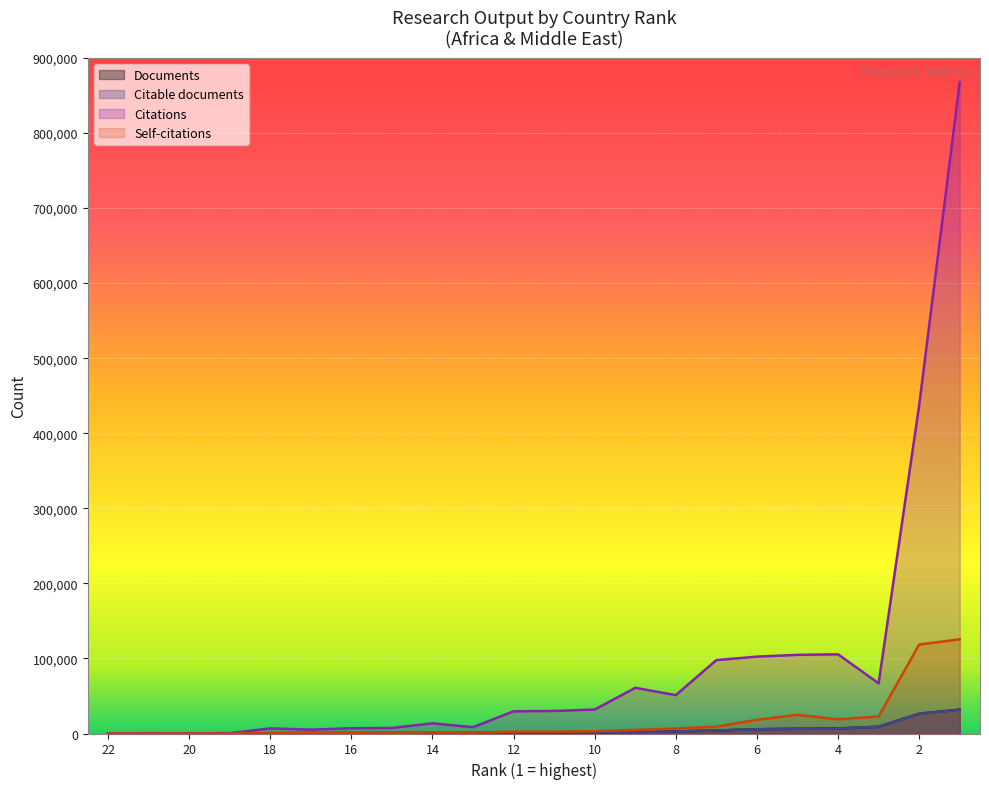

Between 6 and 20, which is larger?

6